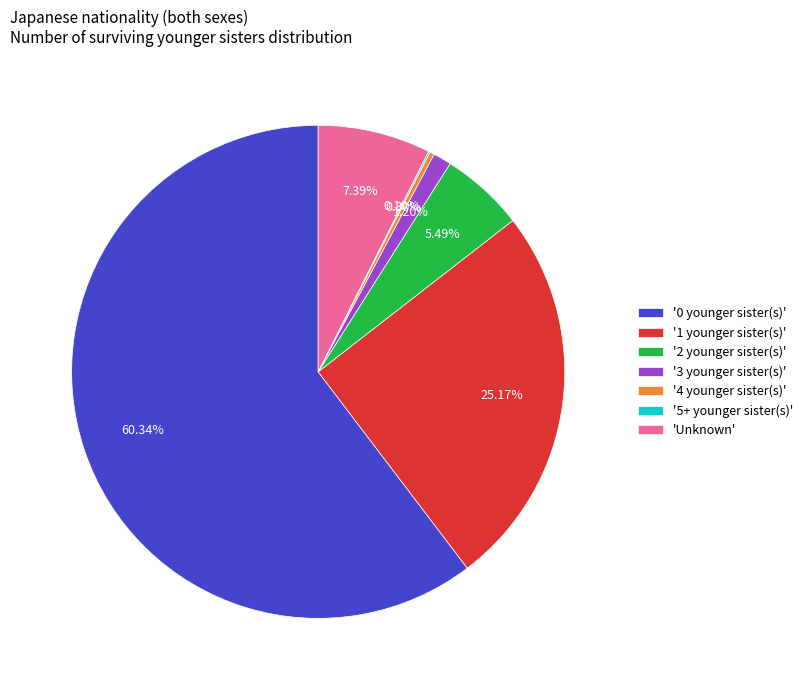

What is the majority slice?

'0 younger sister(s)'